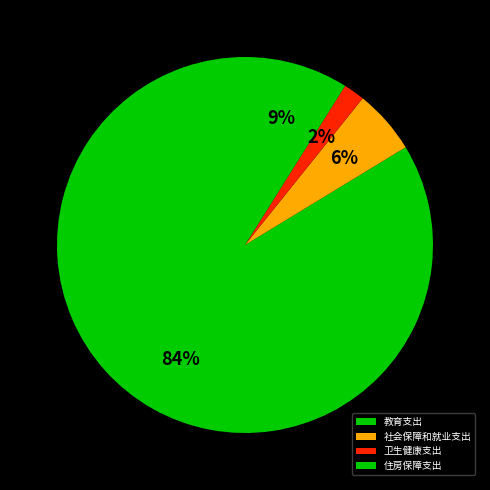

Count the number of slices in the pie.

4